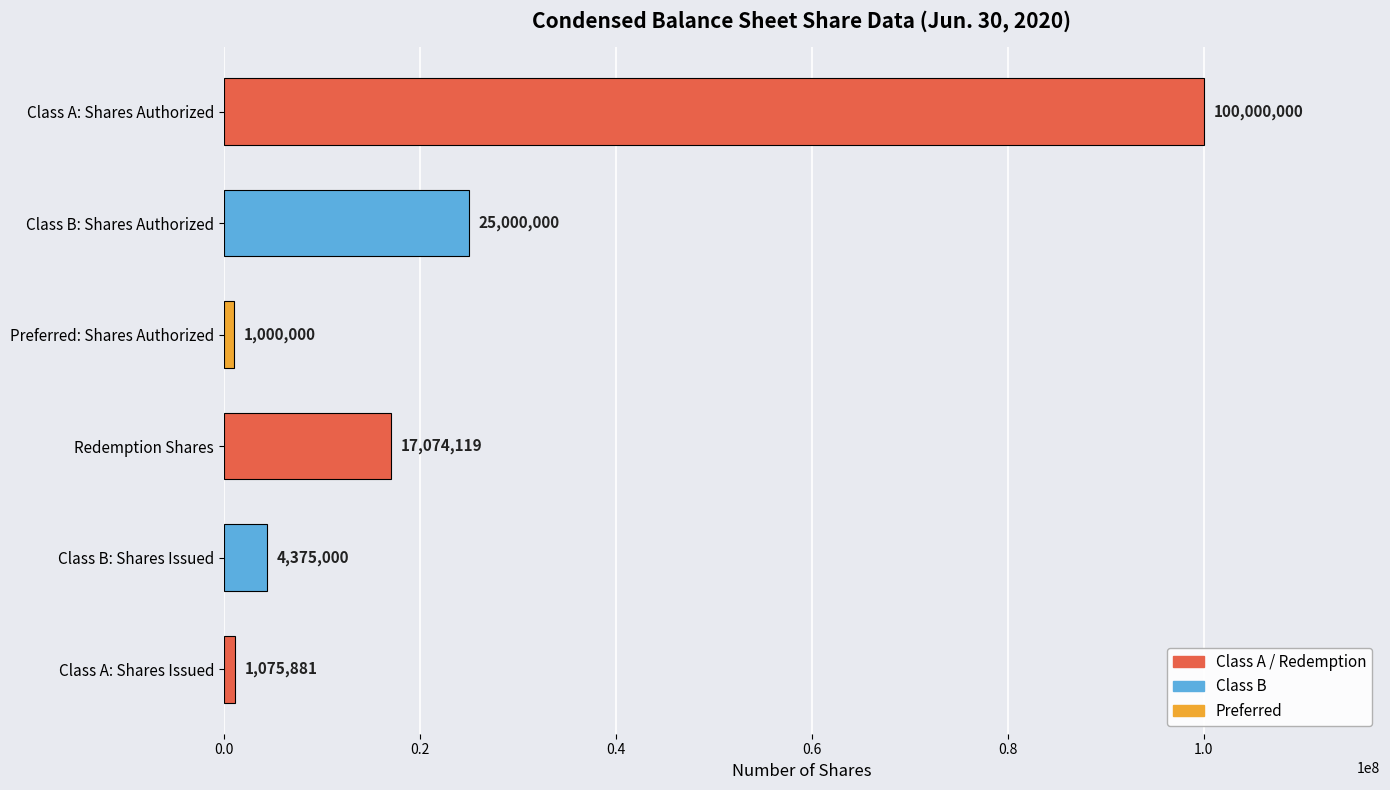

List the labels in order of value, smallest first.

Preferred: Shares Authorized, Class A: Shares Issued, Class B: Shares Issued, Redemption Shares, Class B: Shares Authorized, Class A: Shares Authorized